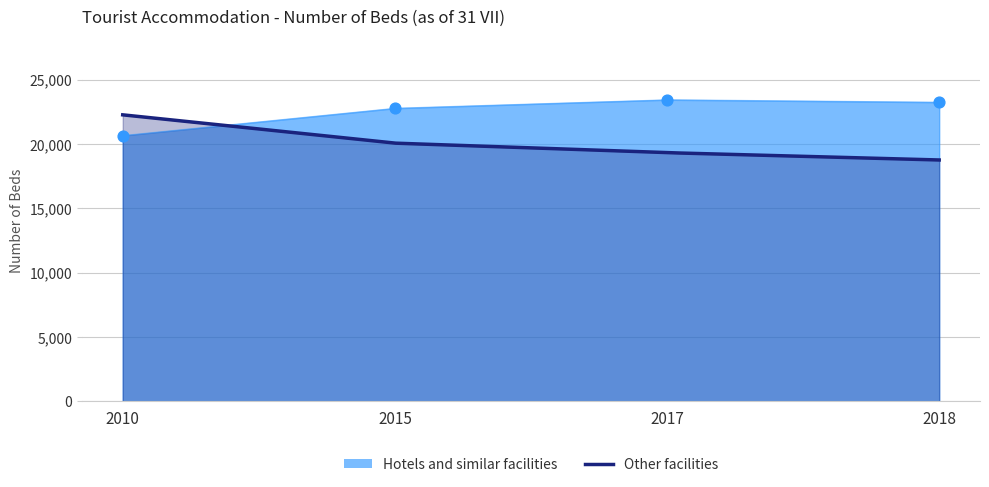

What is the ratio of the value at 2018 to the value at 2010?

1.1